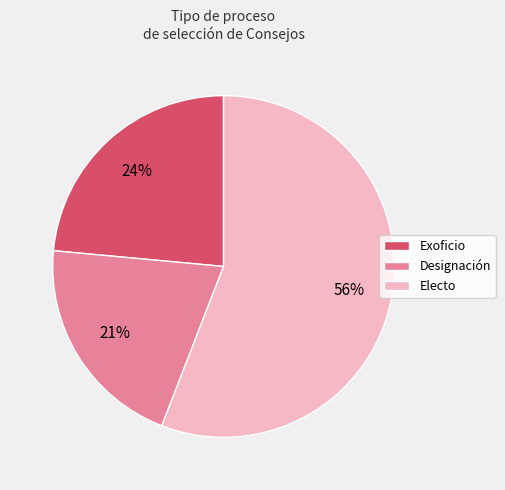

Is it true that Exoficio is 35% of the pie?

False